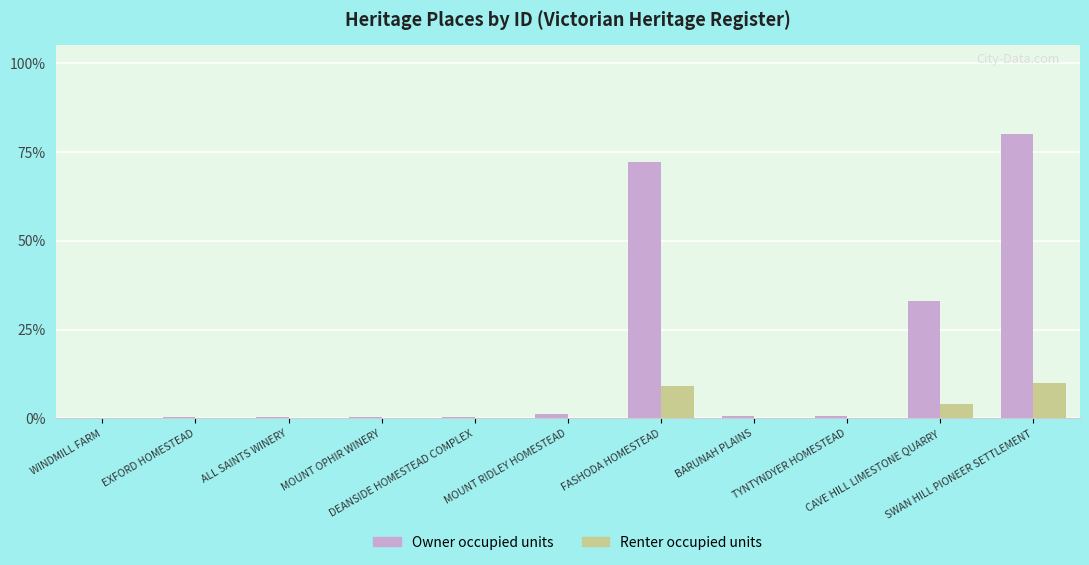

What are all the series names shown in the legend?

Owner occupied units, Renter occupied units